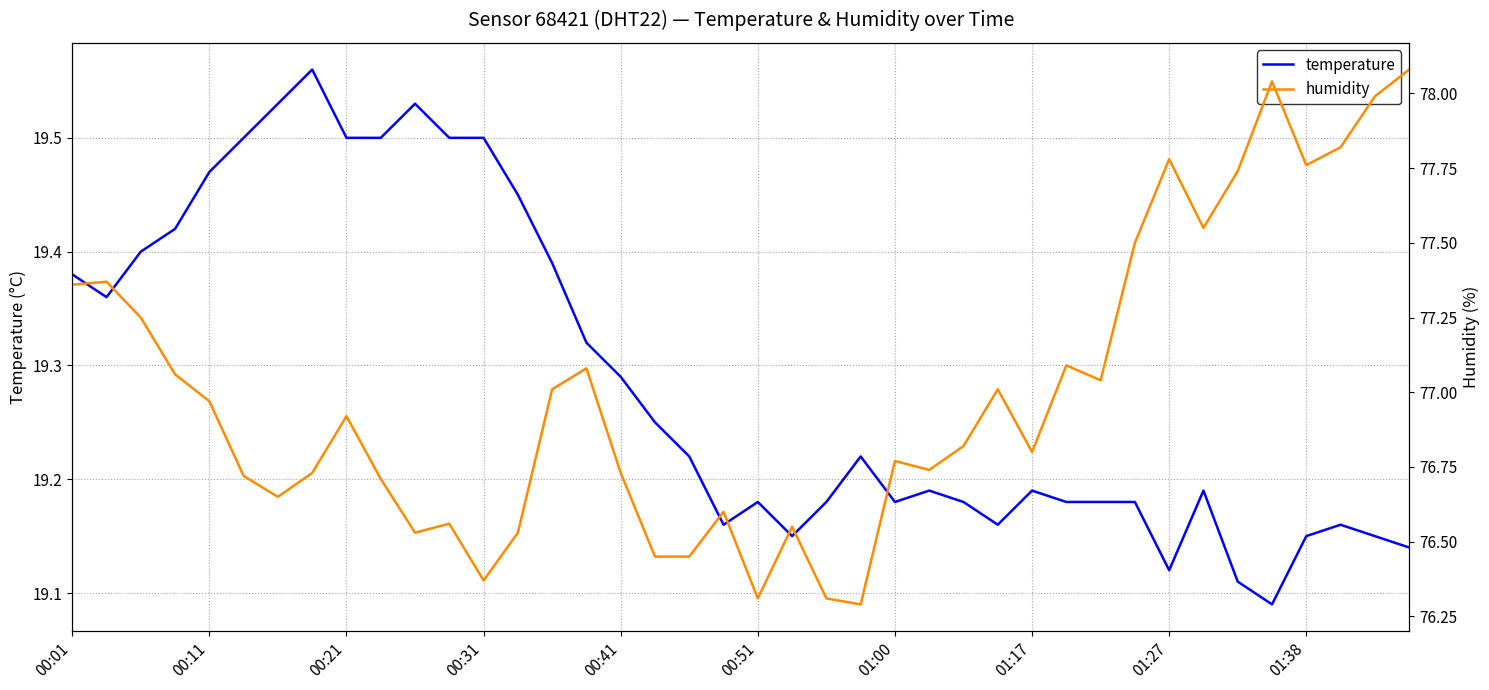

Reading right to left, what are all the values shown in this chart?

temperature: 19.1	19.1	19.2	19.1	19.1	19.1	19.2	19.1	19.2	19.2	19.2	19.2	19.2	19.2	19.2	19.2	19.2	19.2	19.1	19.2	19.2	19.2	19.2	19.3	19.3	19.4	19.4	19.5	19.5	19.5	19.5	19.5	19.6	19.5	19.5	19.5	19.4	19.4	19.4	19.4
humidity: 78.1	78.0	77.8	77.8	78.0	77.7	77.5	77.8	77.5	77.0	77.1	76.8	77.0	76.8	76.7	76.8	76.3	76.3	76.5	76.3	76.6	76.5	76.5	76.7	77.1	77.0	76.5	76.4	76.6	76.5	76.7	76.9	76.7	76.7	76.7	77.0	77.1	77.2	77.4	77.4